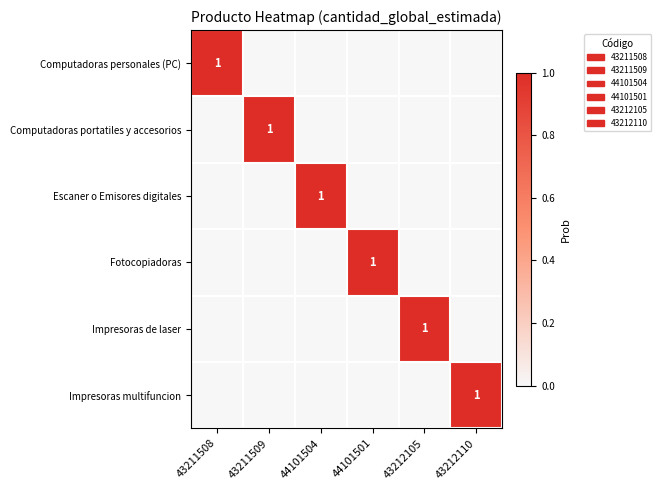

List the labels in order of Fotocopiadoras value, smallest first.

43211508, 43211509, 44101504, 43212105, 43212110, 44101501